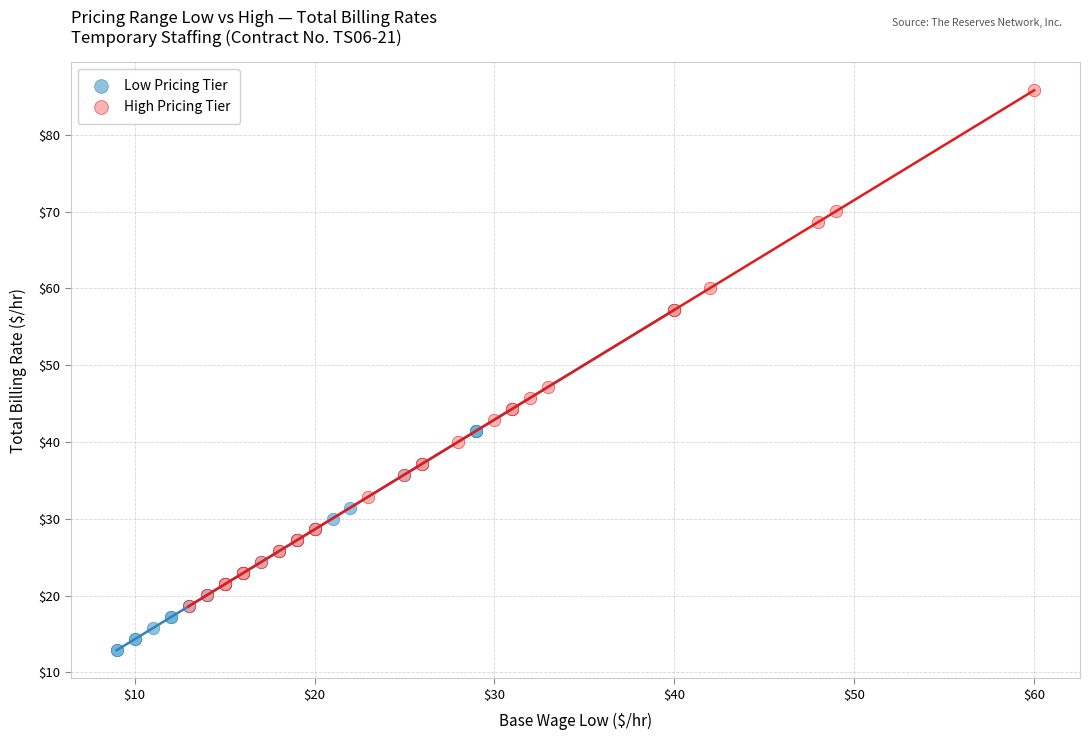

Which series reaches the maximum Y coordinate?

High Pricing Tier